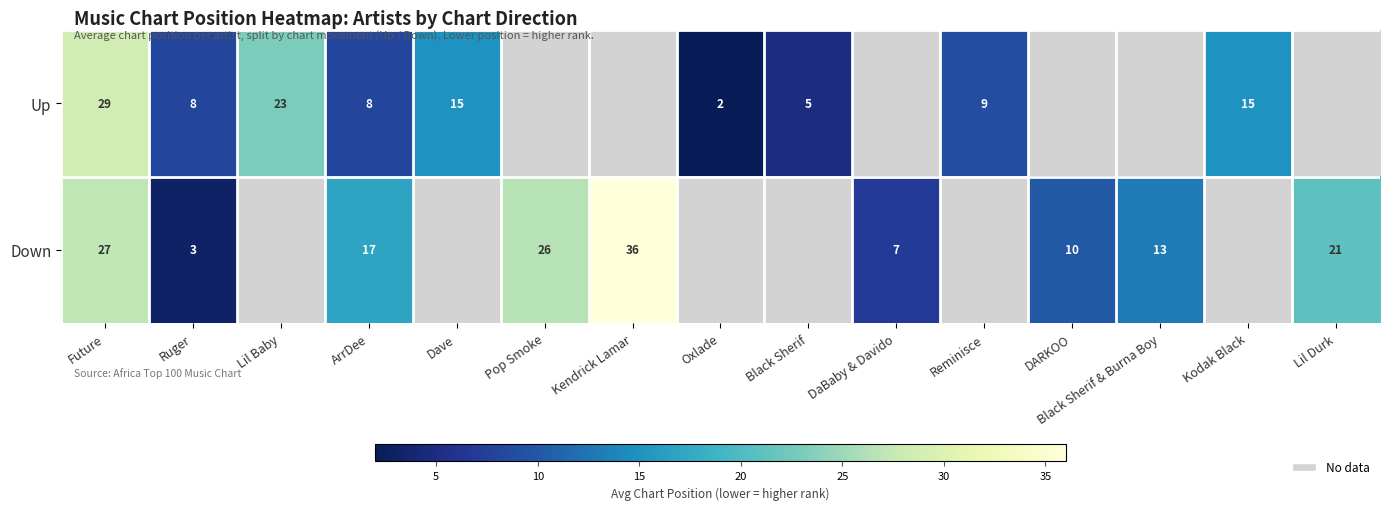

Read the Down value at DaBaby & Davido.

7.0